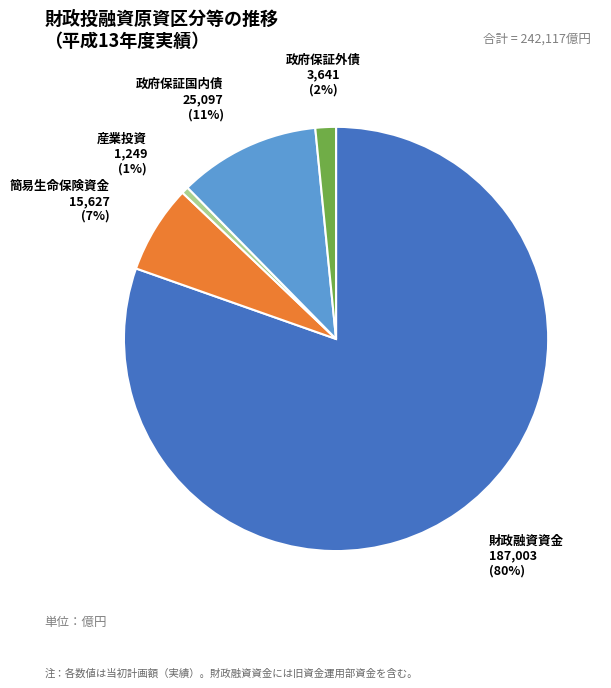

Is there any slice that represents more than half of the pie?

Yes